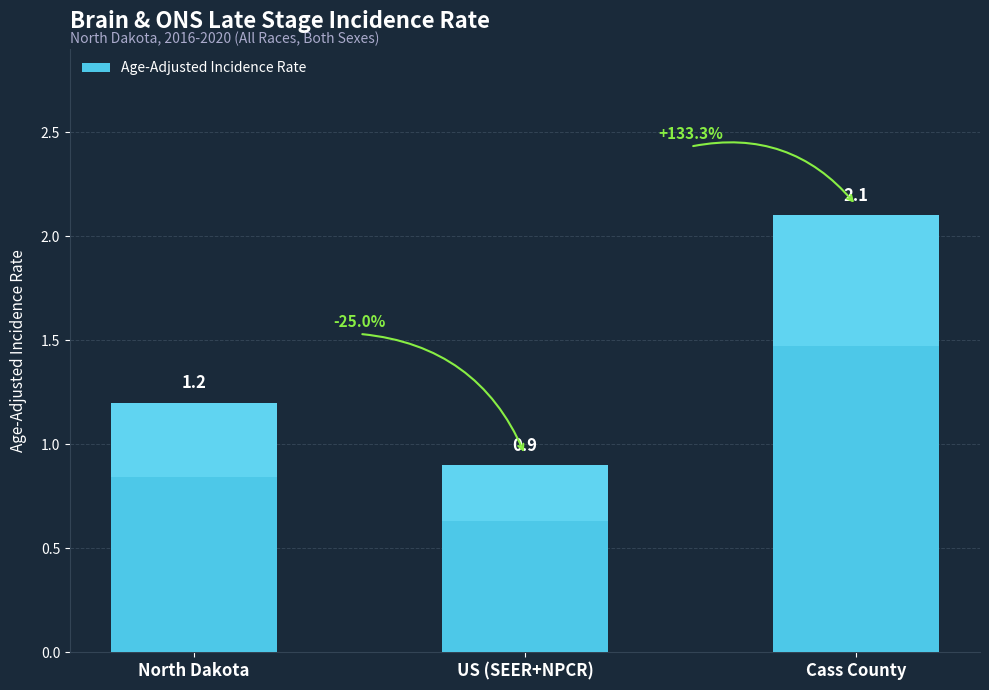

What value does the data have at US (SEER+NPCR)?

0.9